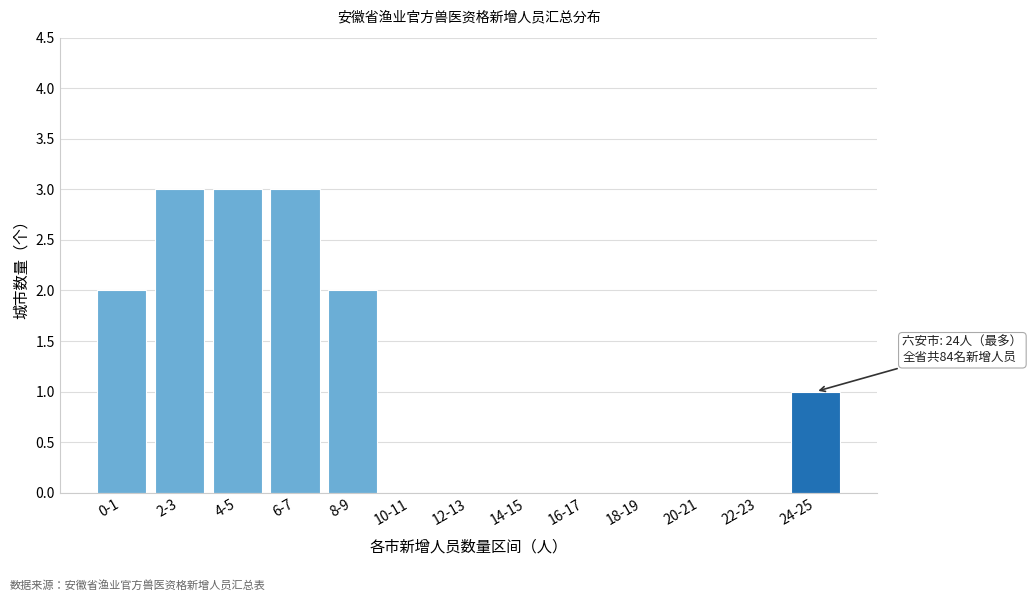

Reading right to left, what are all the values shown in this chart?

24-25=1	22-23=0	20-21=0	18-19=0	16-17=0	14-15=0	12-13=0	10-11=0	8-9=2	6-7=3	4-5=3	2-3=3	0-1=2